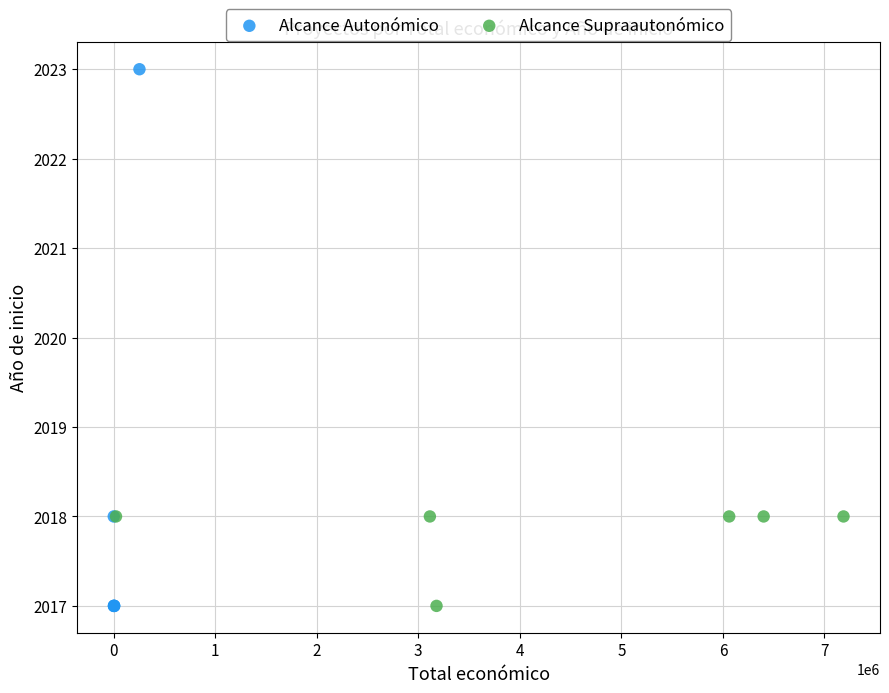

Which series has the largest Y range (max minus min)?

Alcance Autonómico